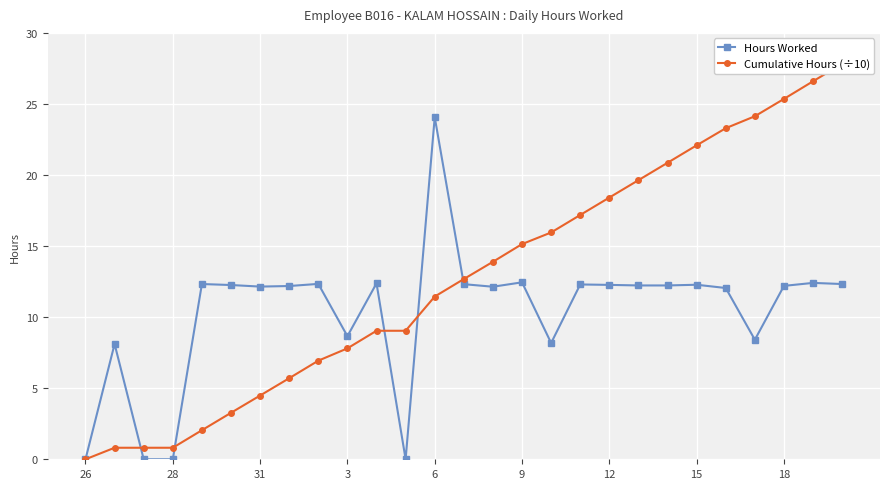

Rank the series by their maximum value, from highest to lowest.

Cumulative Hours (÷10), Hours Worked